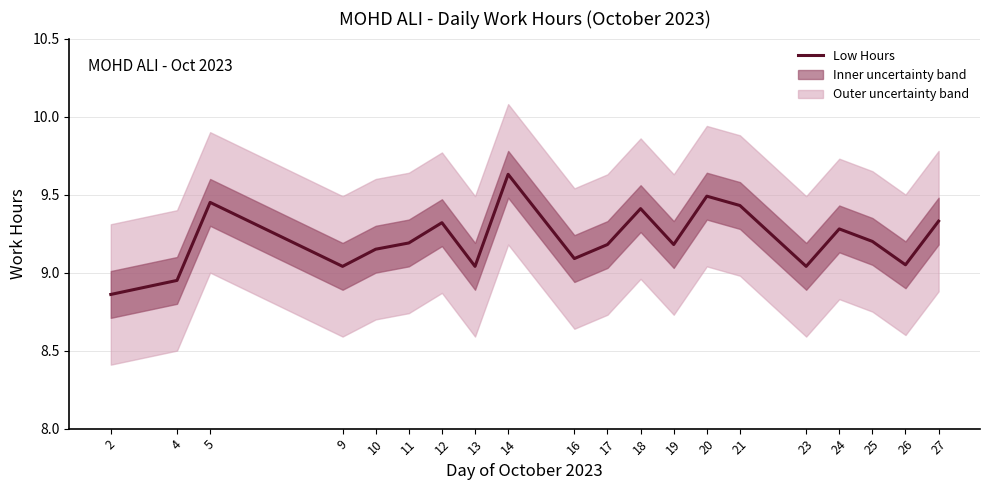

At which category does the chart reach its peak across all series?

14